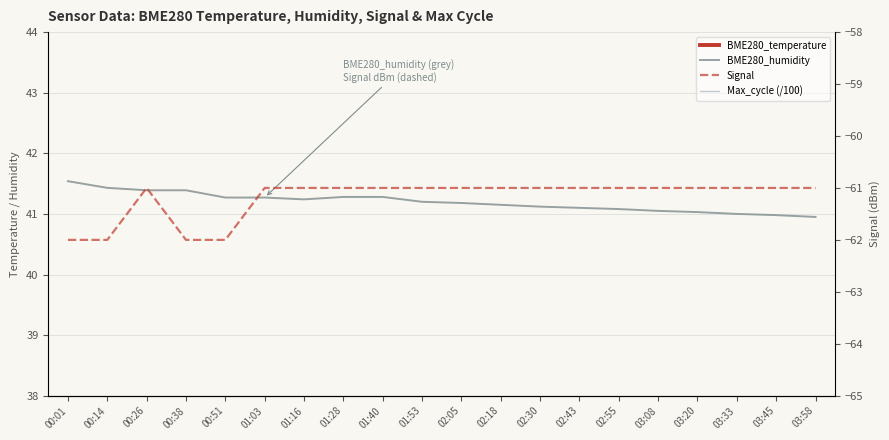

Is it true that Signal equals -97.4 at 00:26?

False